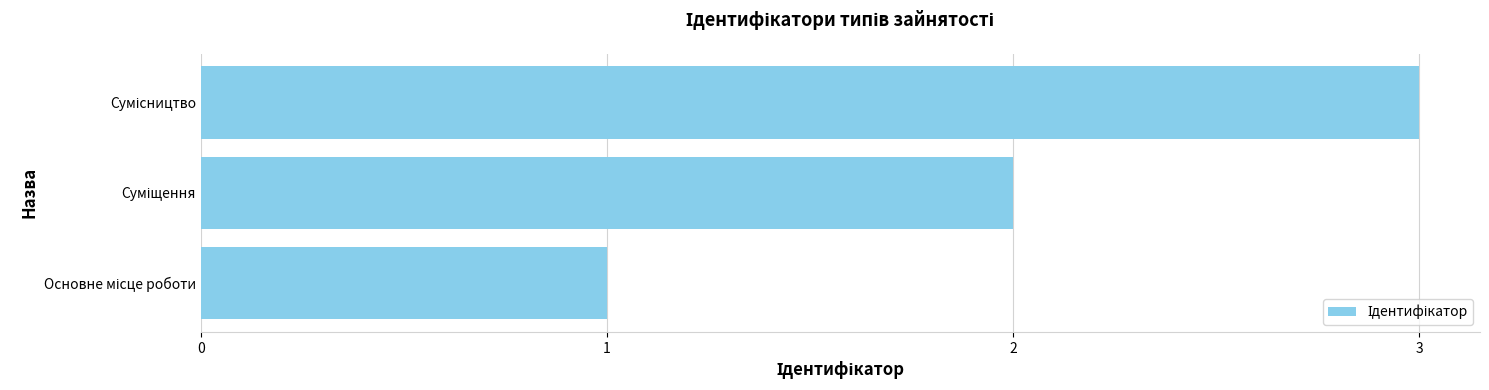

Are the bars horizontal?

Yes